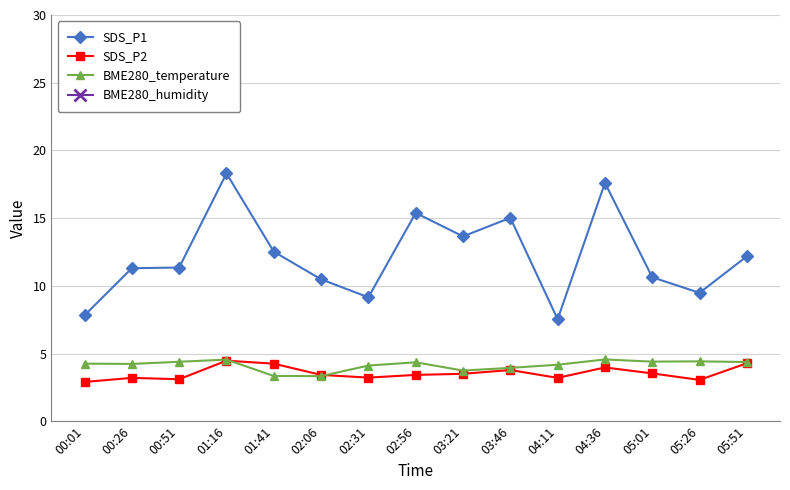

Which label corresponds to the smallest value in the chart?

00:01